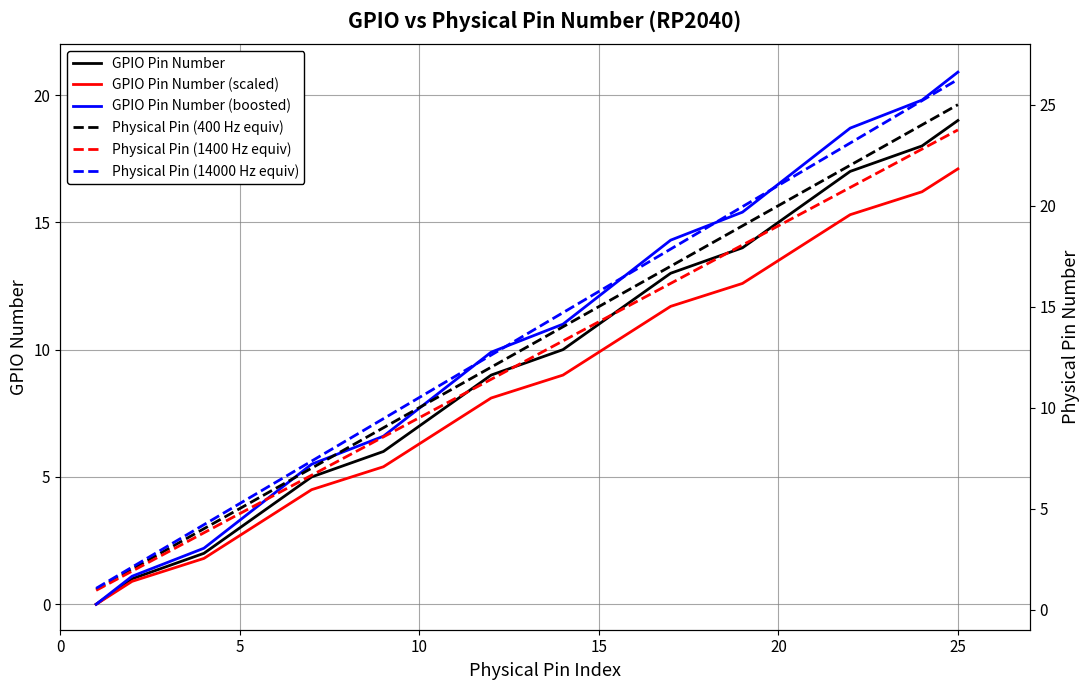

True or false: GPIO Pin Number (boosted) and Physical Pin (14000 Hz equiv) cross at least once.

False